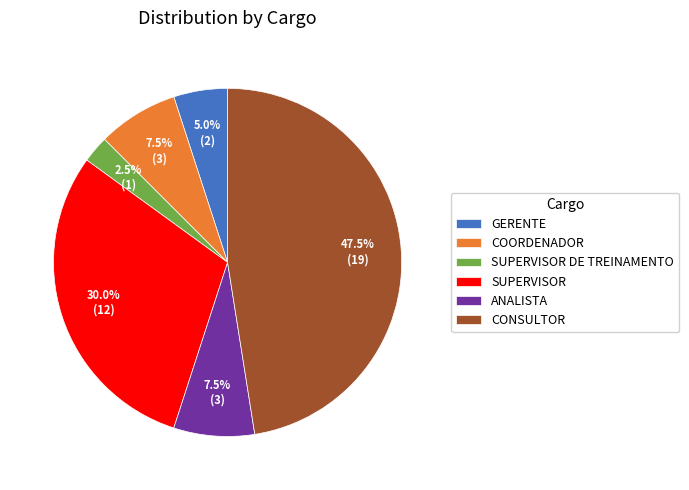

Count the number of slices in the pie.

6